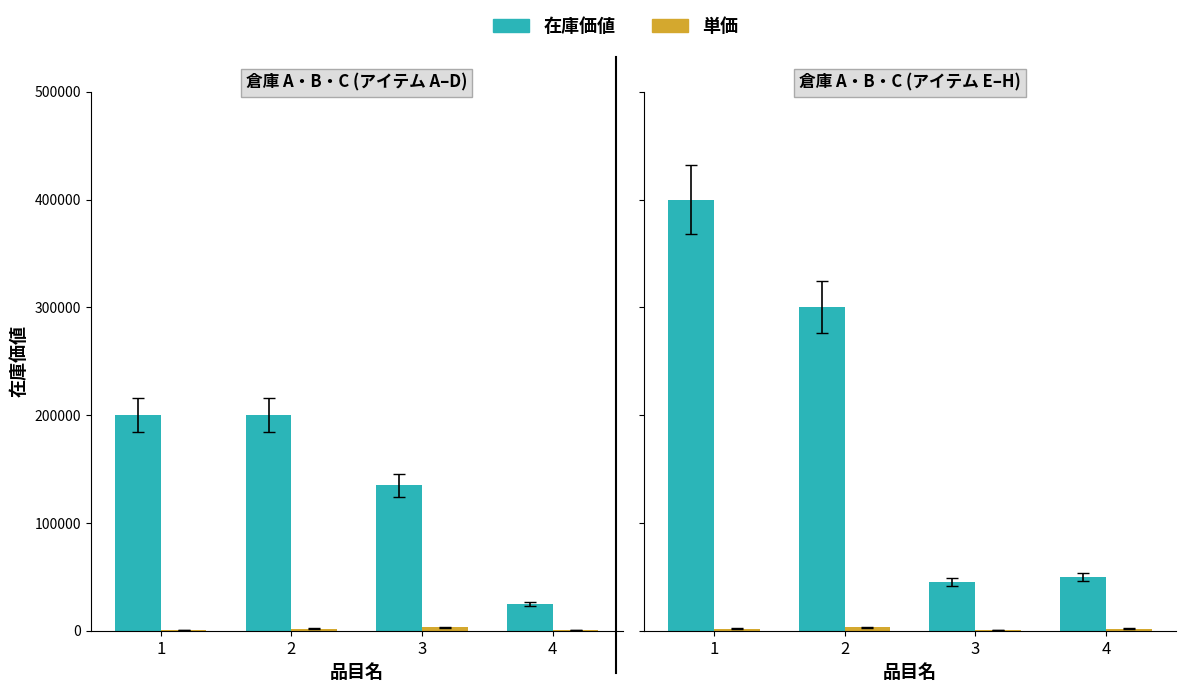

Rank the series by their maximum value, from lowest to highest.

単価, 在庫価値